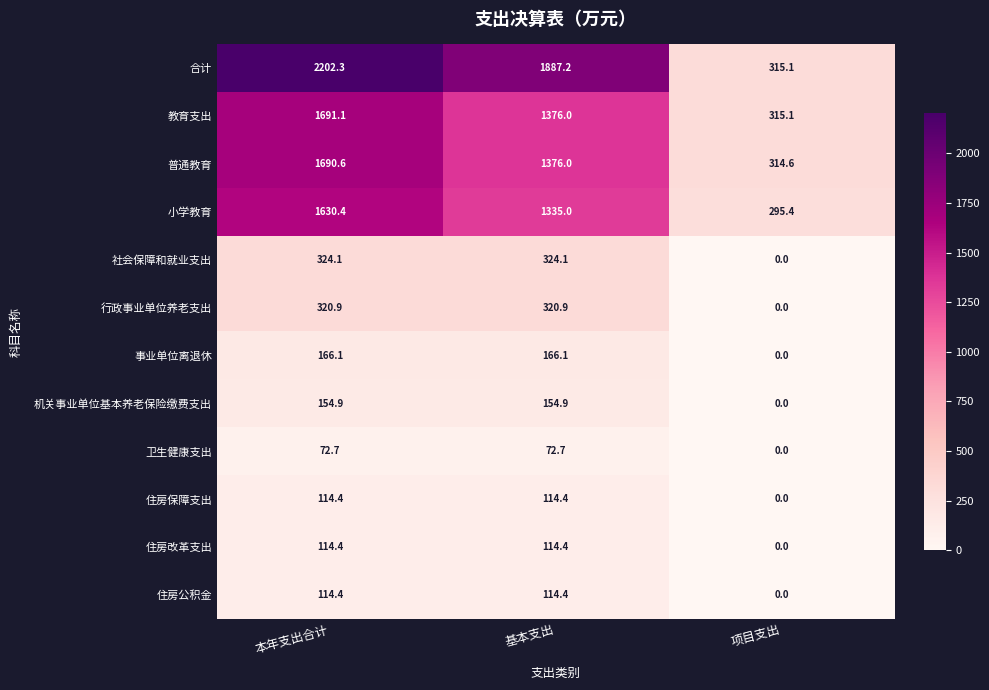

Between 基本支出 and 项目支出, which series saw the biggest shift?

合计